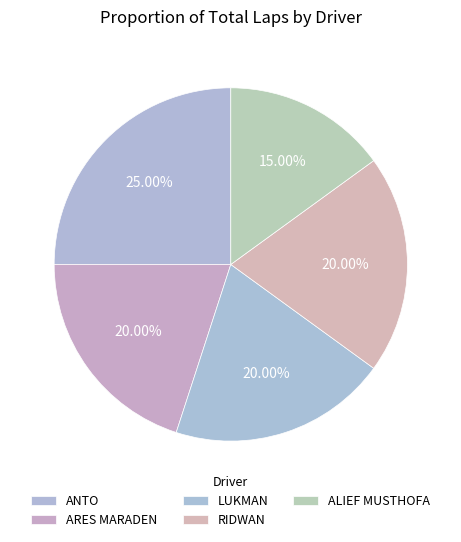

How many slices are in this pie chart?

5